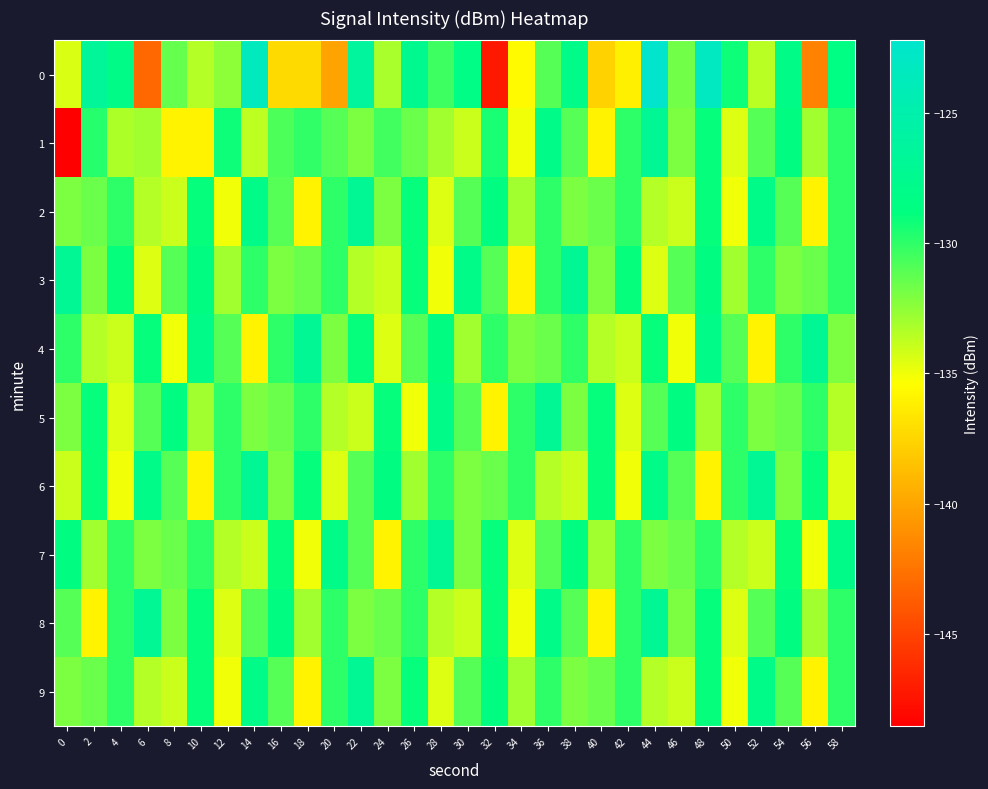

What is the spread (max minus min) of values at 48?

12.7